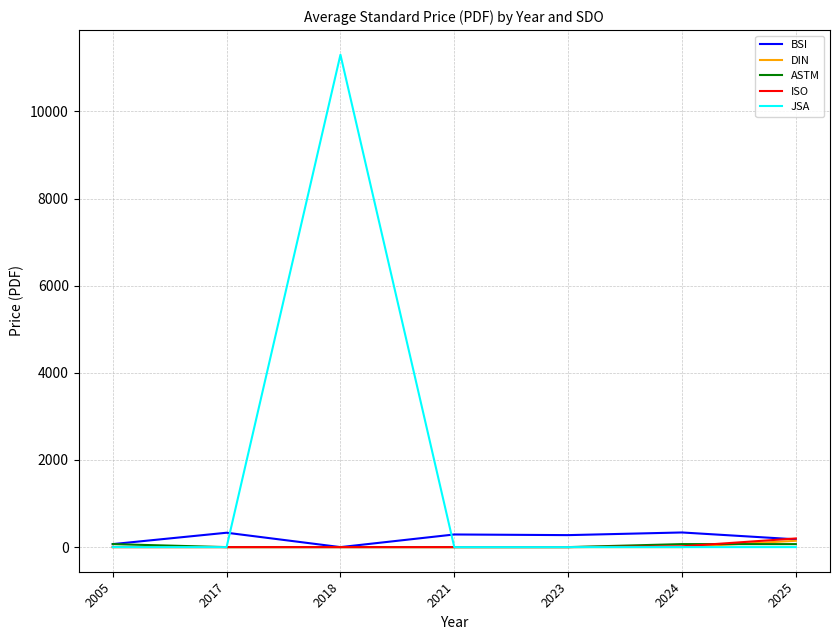

What is the spread (max minus min) of values at 2021?

290.0